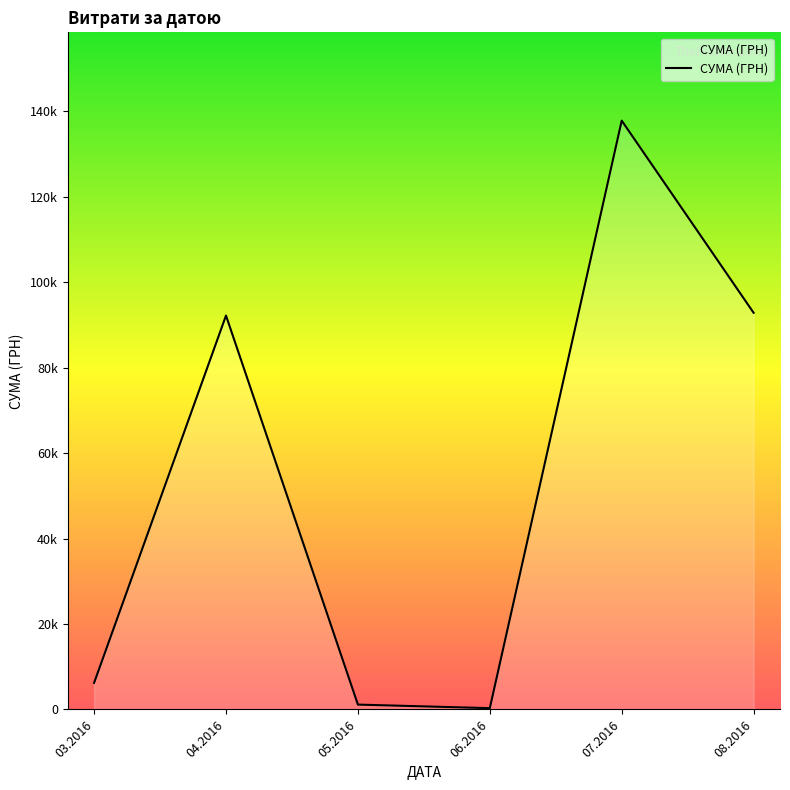

The chart shows a value of 1134.2 at 05.2016. True or false?

True